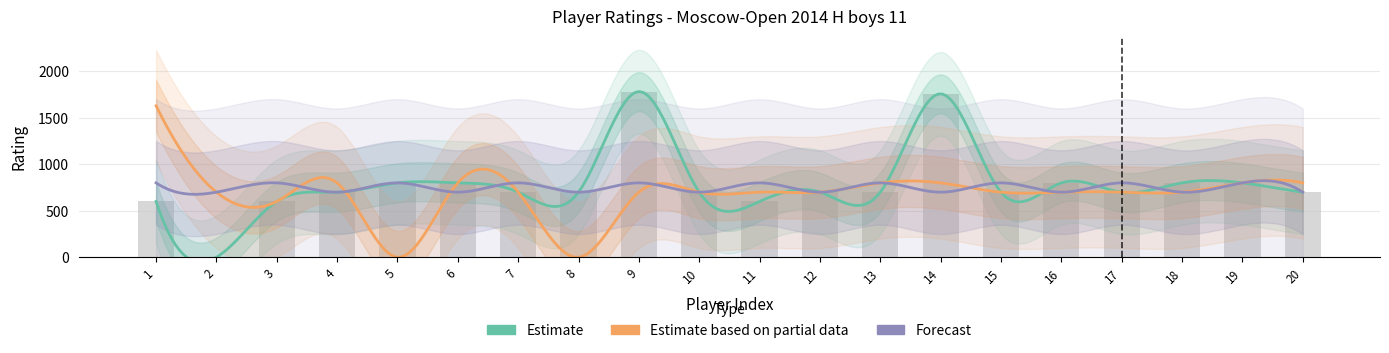

Count the Forecast values in the range 700 to 800.

20